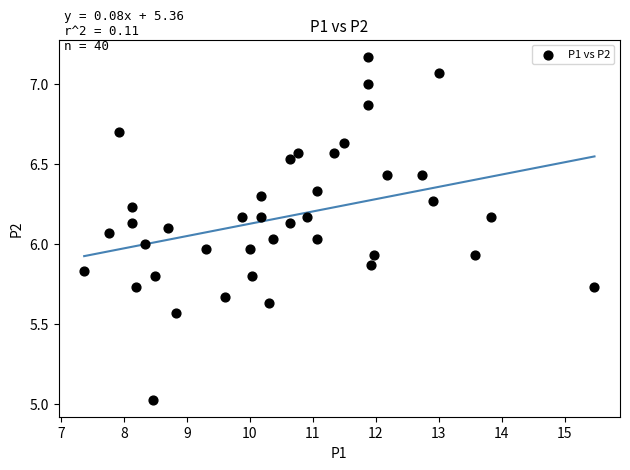

What is the range of X values (max minus min)?

8.1